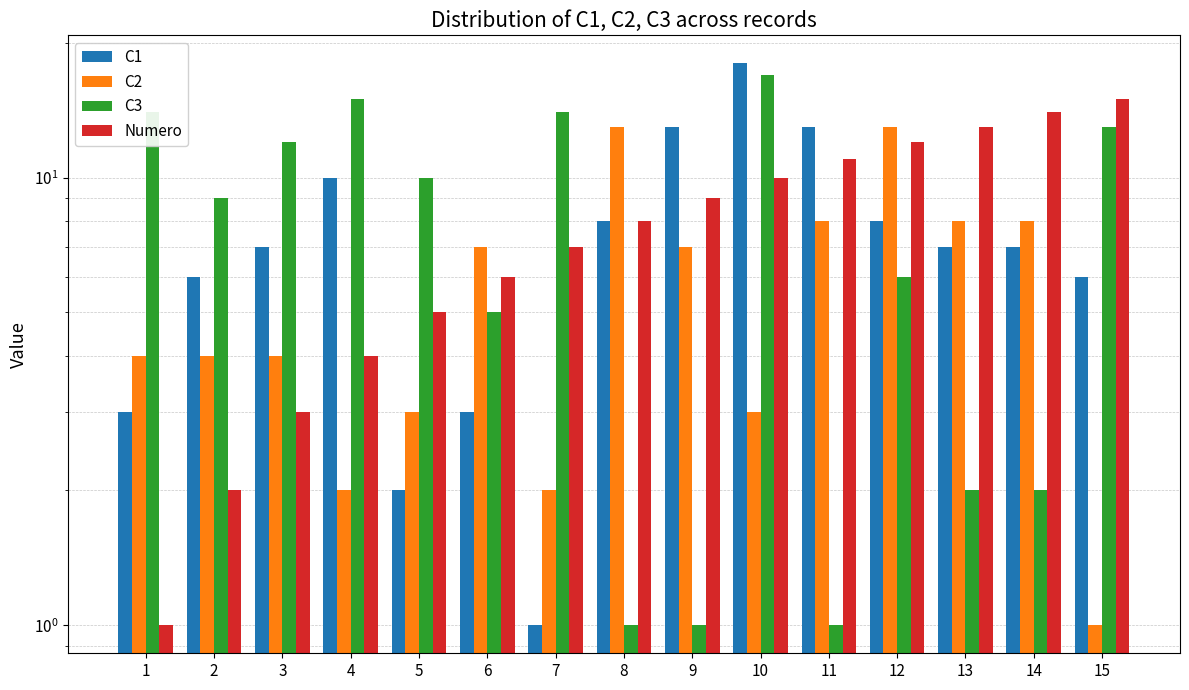

List the labels in order of Numero value, largest first.

15, 14, 13, 12, 11, 10, 9, 8, 7, 6, 5, 4, 3, 2, 1